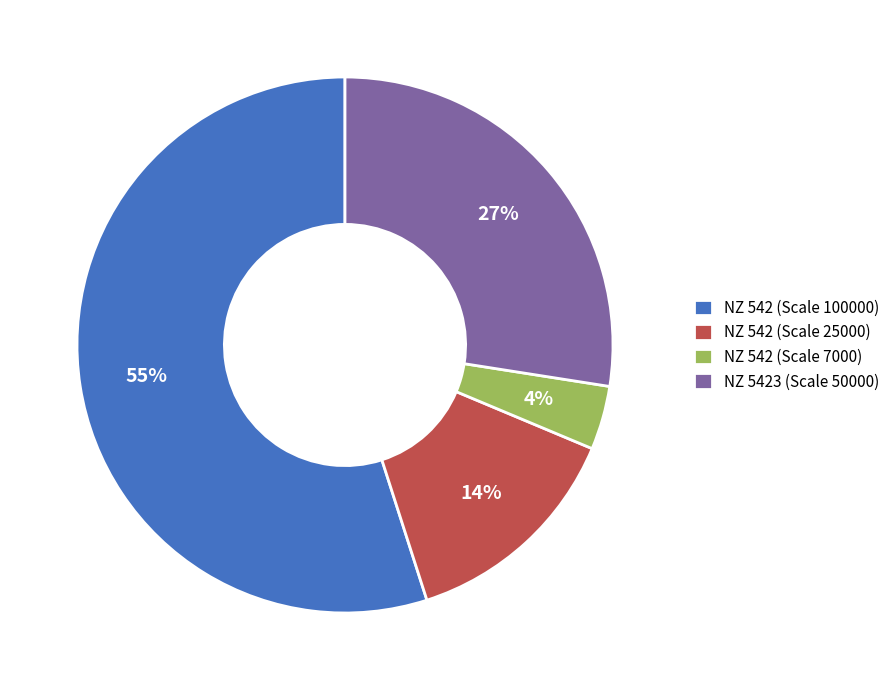

Does NZ 542 (Scale 100000) account for over 50% of the chart?

Yes